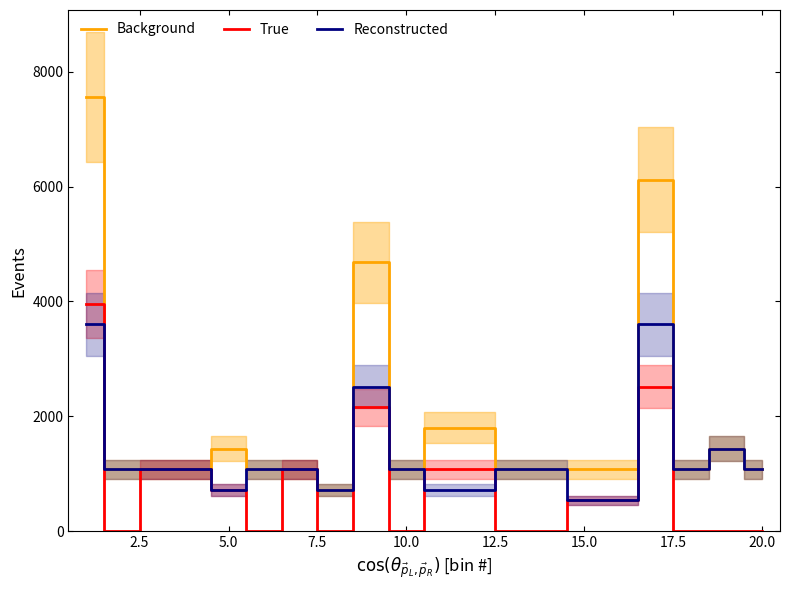

How many interior local peaks does the Reconstructed series have?

3